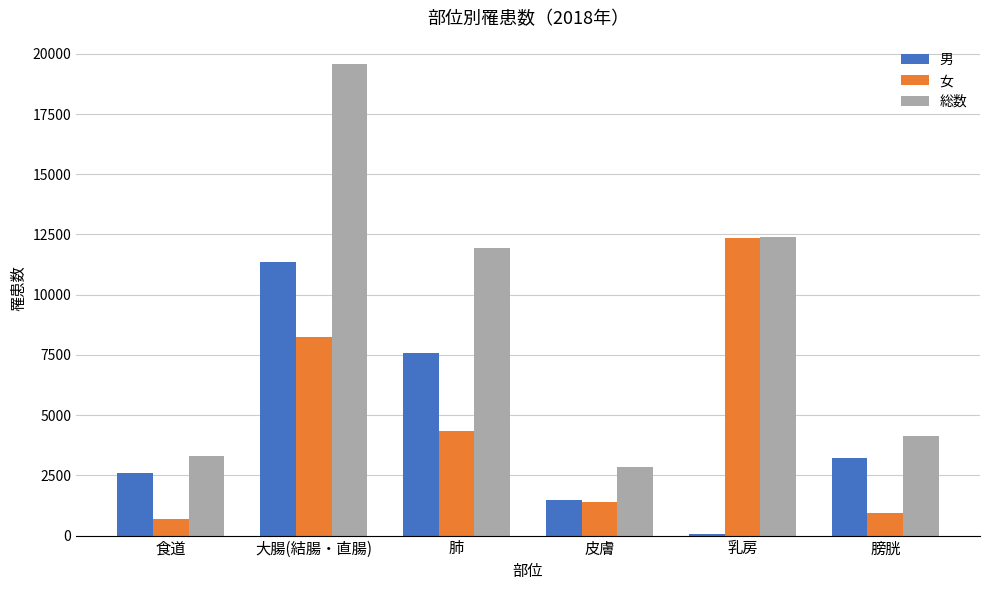

Between 食道 and 乳房, which series saw the biggest shift?

女